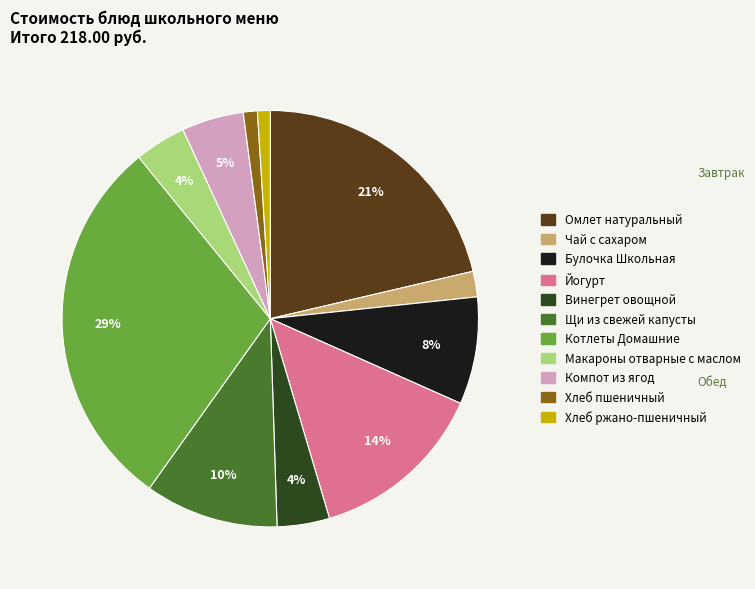

Count the number of slices in the pie.

11